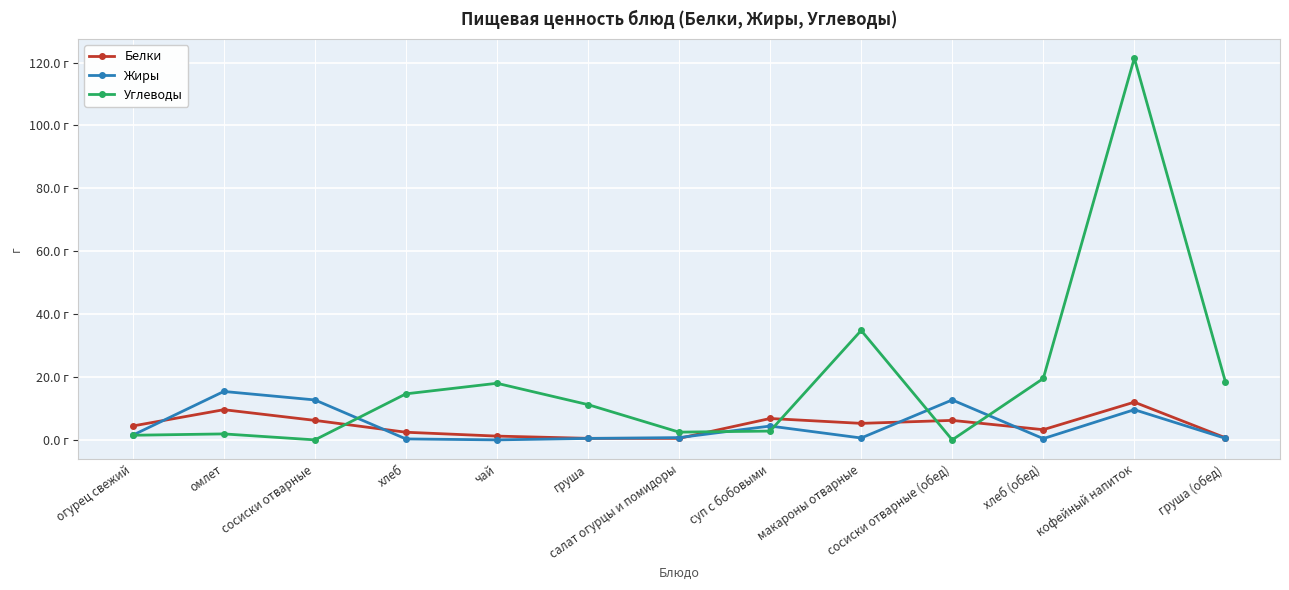

Reading left to right, list all the values displayed in this chart.

Белки: 4.4	9.6	6.2	2.4	1.2	0.5	0.5	6.8	5.2	6.2	3.2	12.0	0.7
Жиры: 1.5	15.4	12.7	0.3	0.0	0.5	0.7	4.4	0.6	12.7	0.4	9.6	0.5
Углеводы: 1.5	1.9	0.0	14.6	18.0	11.2	2.5	2.8	34.8	0.0	19.5	121.4	18.5